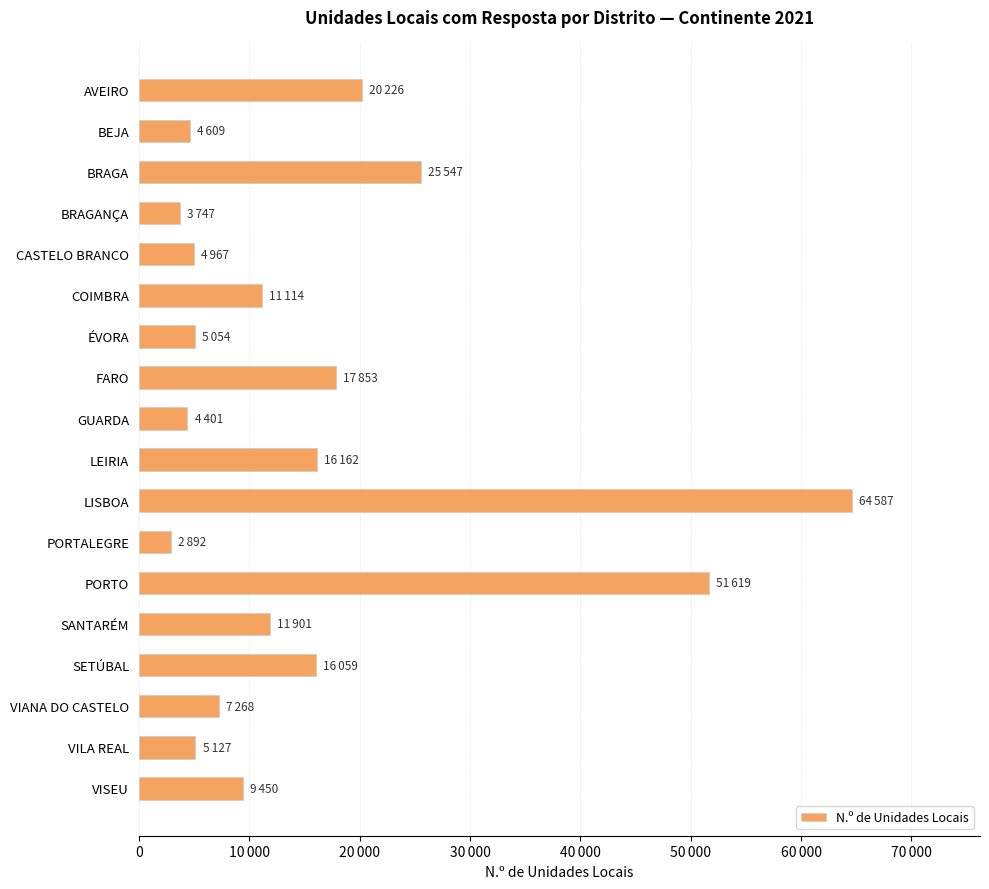

Does the chart contain any negative values?

No